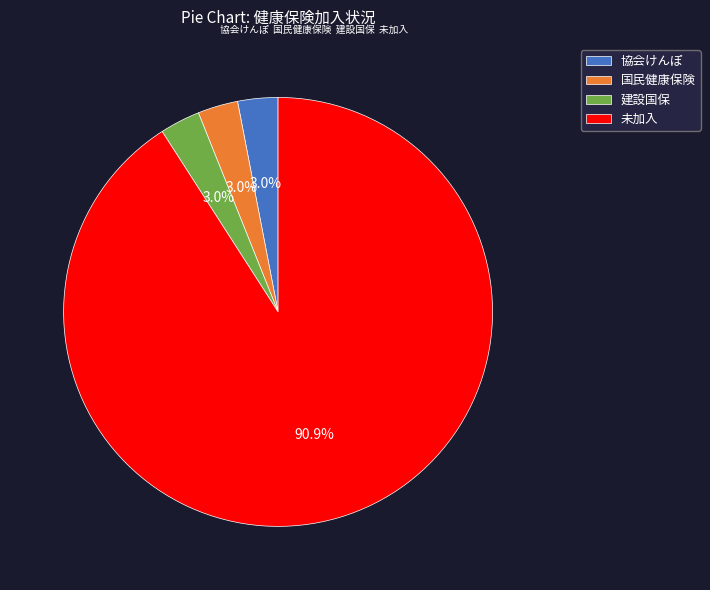

What portion of the pie excludes 国民健康保険?

97.0%